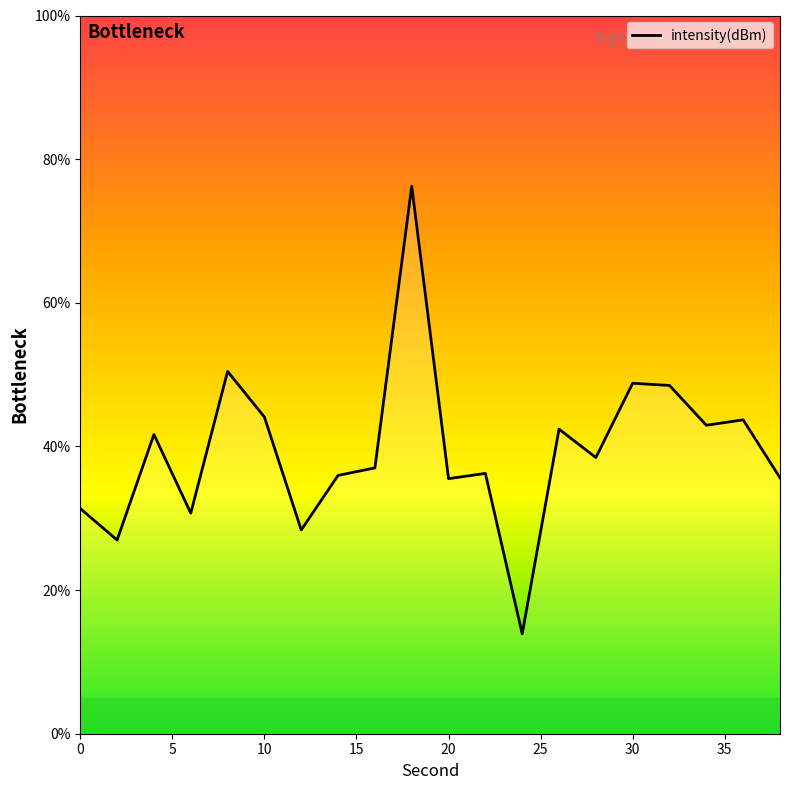

What is the smallest value displayed?

13.9